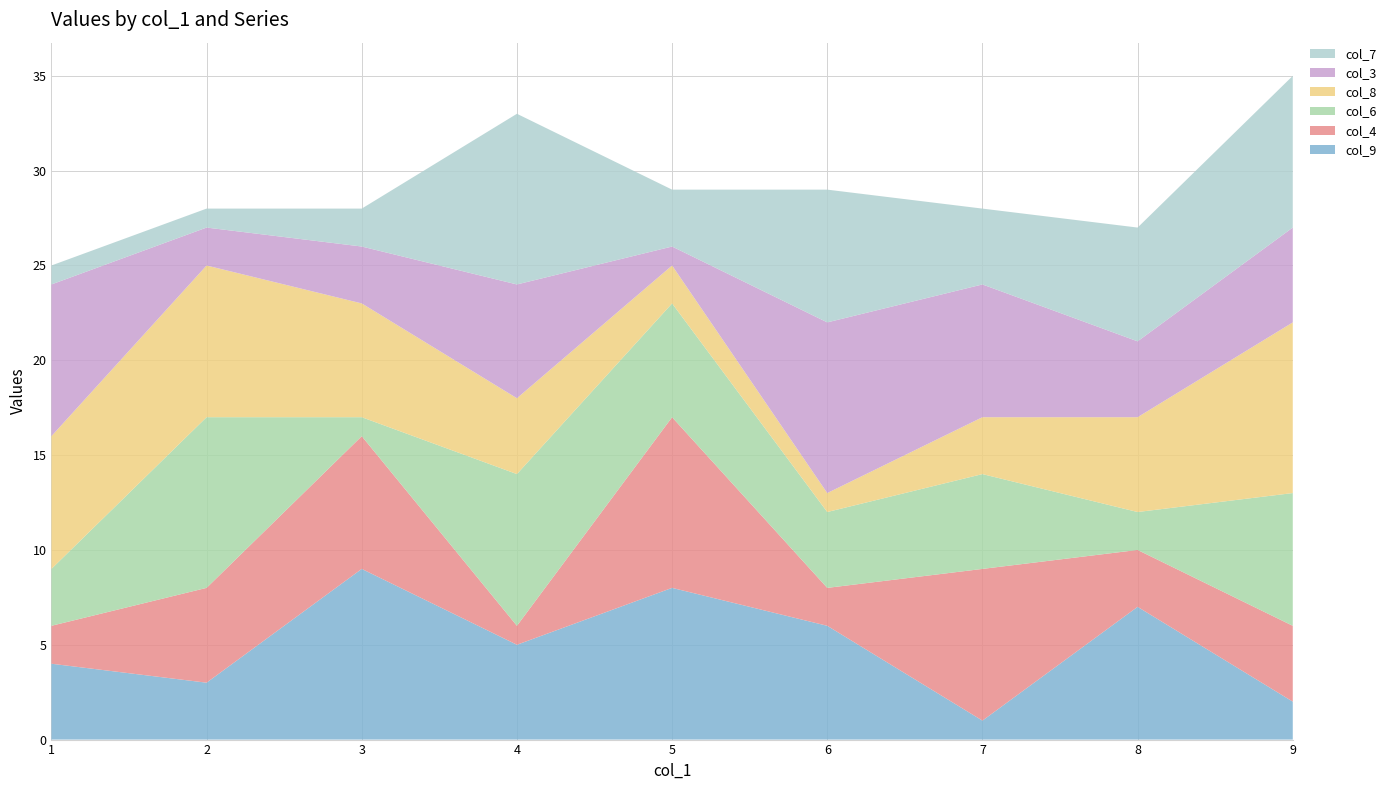

Reading left to right, transcribe all the data shown in this chart.

col_9: 4	3	9	5	8	6	1	7	2
col_4: 2	5	7	1	9	2	8	3	4
col_6: 3	9	1	8	6	4	5	2	7
col_8: 7	8	6	4	2	1	3	5	9
col_3: 8	2	3	6	1	9	7	4	5
col_7: 1	1	2	9	3	7	4	6	8